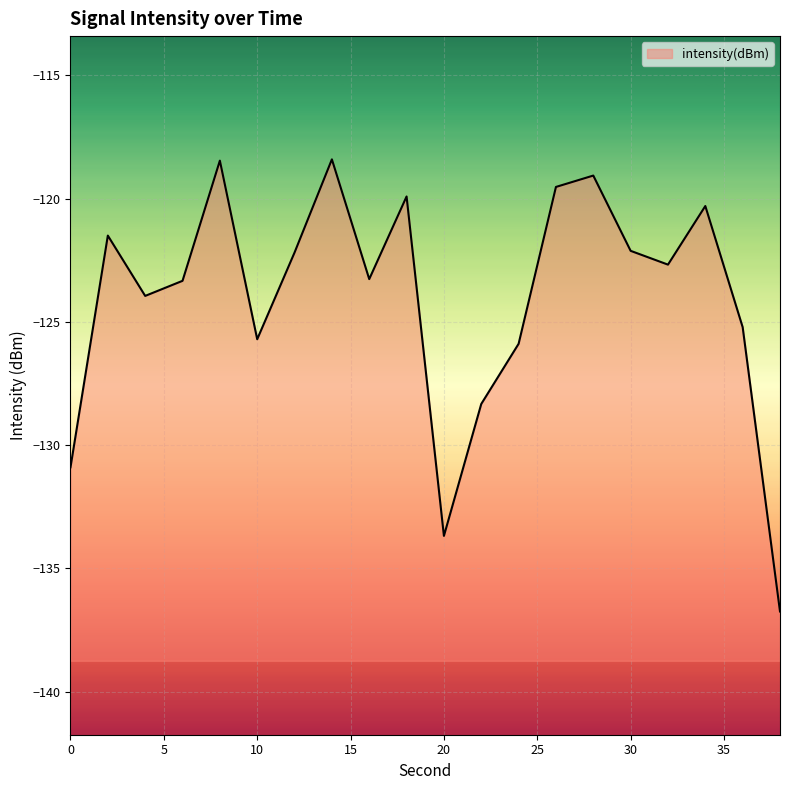

List the labels in order of value, smallest first.

38, 20, 0, 22, 24, 10, 36, 4, 6, 16, 32, 12, 30, 2, 34, 18, 26, 28, 8, 14